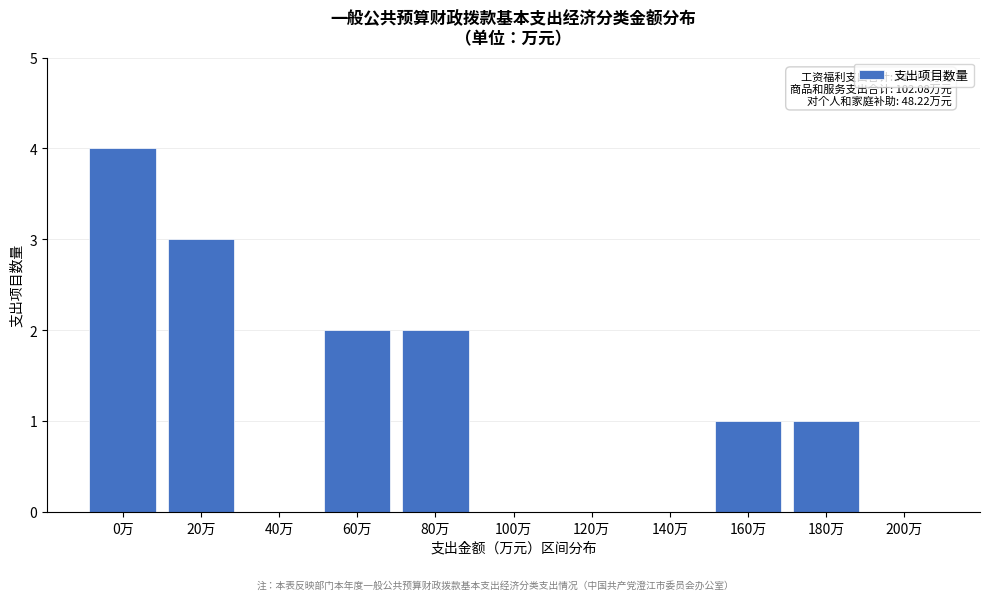

Reading right to left, list all the values displayed in this chart.

200万=0	180万=1	160万=1	140万=0	120万=0	100万=0	80万=2	60万=2	40万=0	20万=3	0万=4